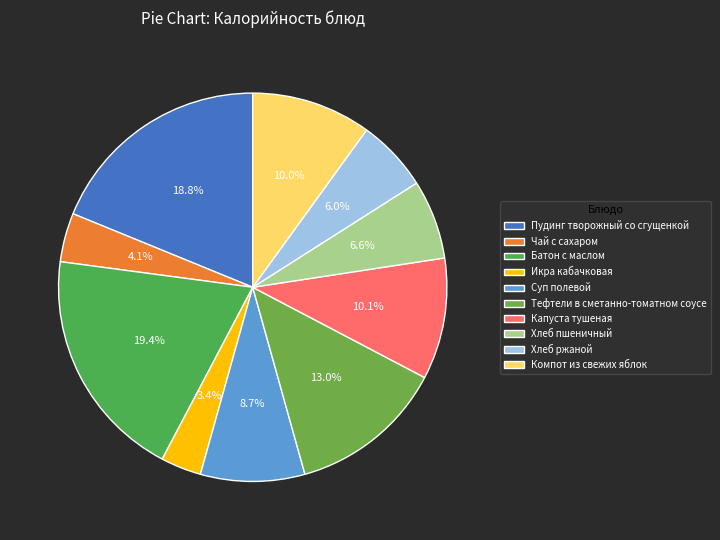

Is there any slice that represents more than half of the pie?

No